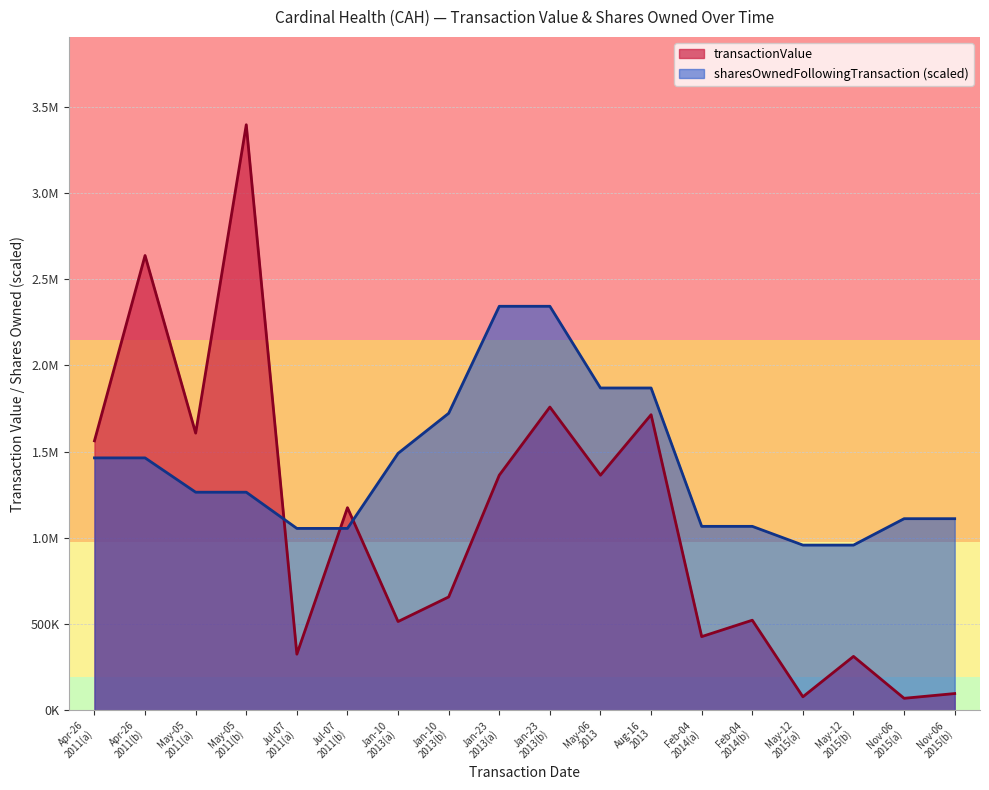

Which category has the lowest value across all series?

Nov-06 2015(a)